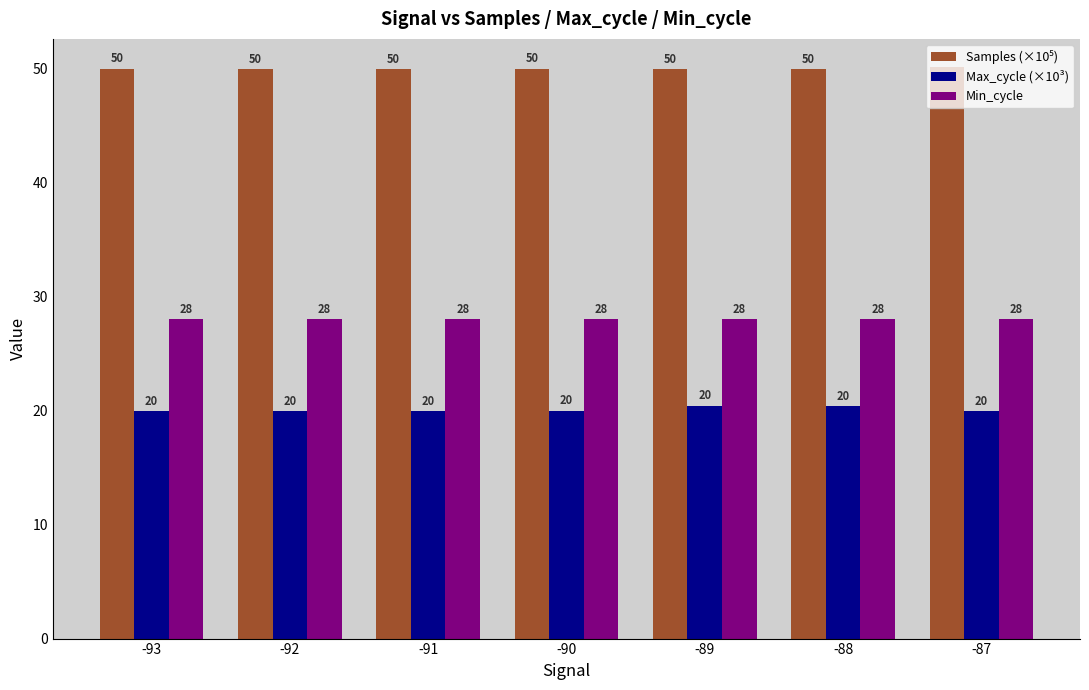

The Max_cycle (×10³) series shows 20.0 at -92. True or false?

True